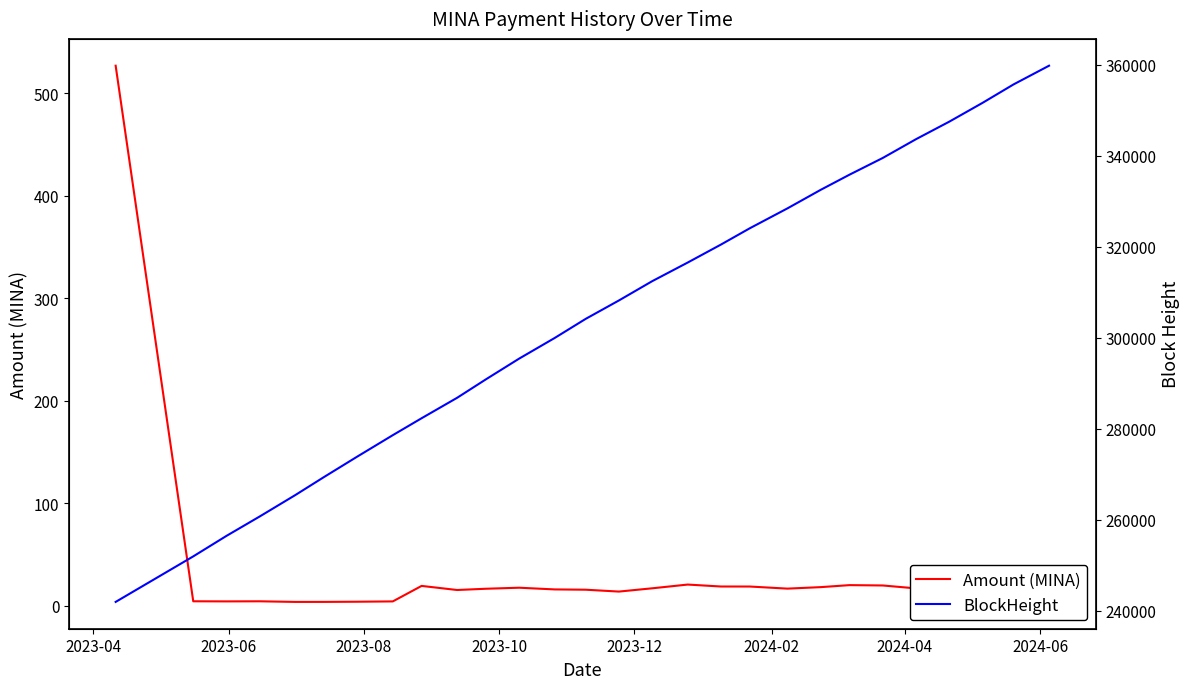

True or false: BlockHeight and Amount (MINA) intersect in this chart.

False